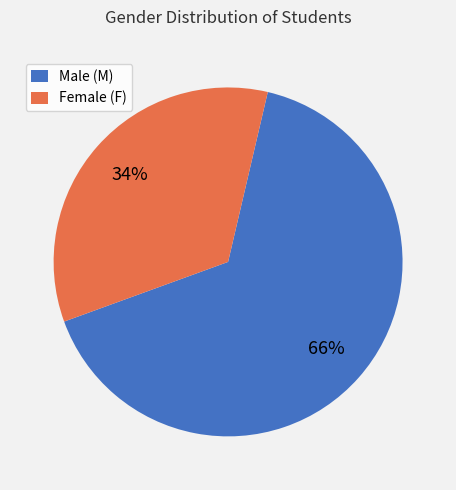

Which has a higher value, Female (F) or Male (M)?

Male (M)